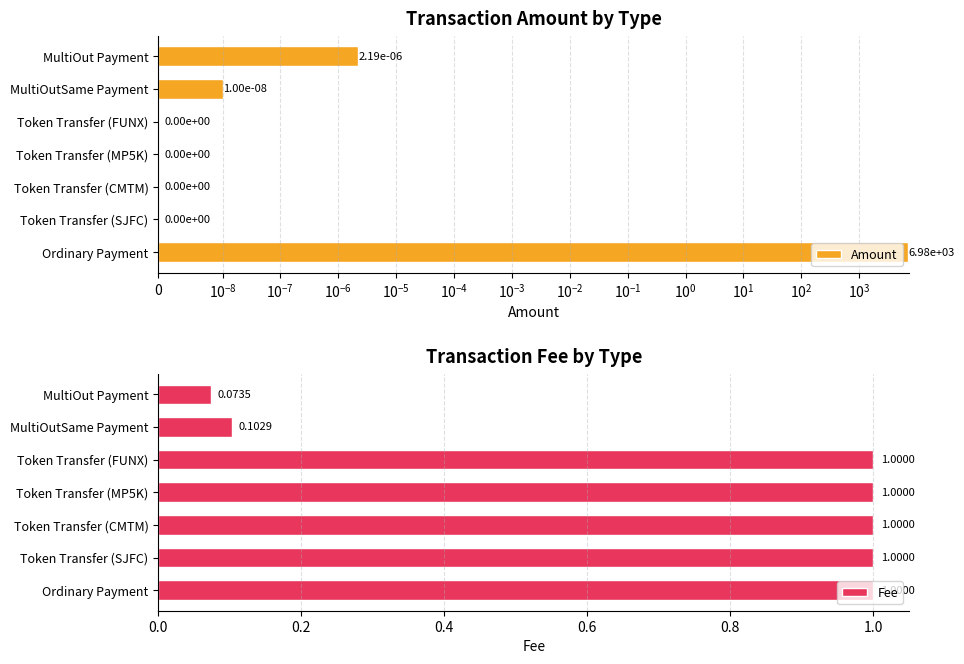

At which label does Fee reach its minimum?

MultiOut Payment